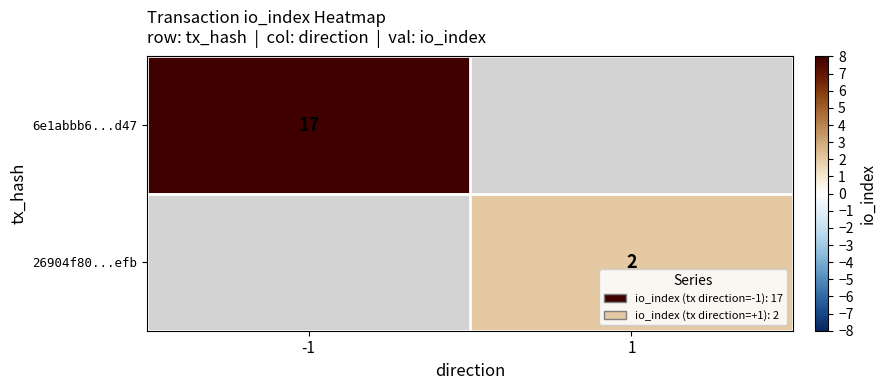

The value of 26904f80...efb at 1 is 3. True or false?

False